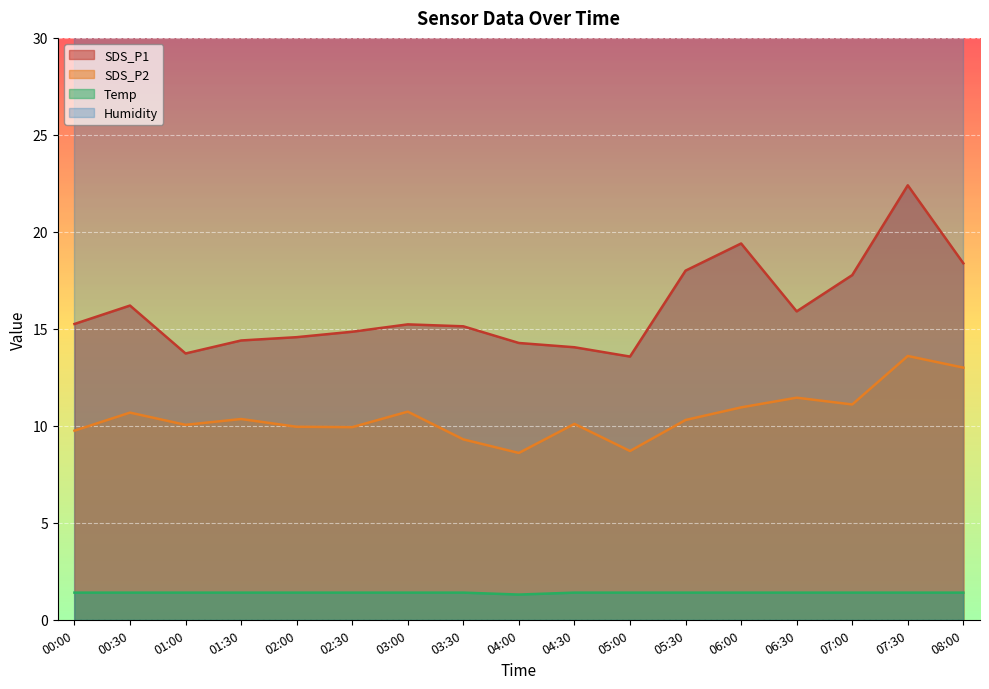

Which series has the largest total across all categories?

SDS_P1